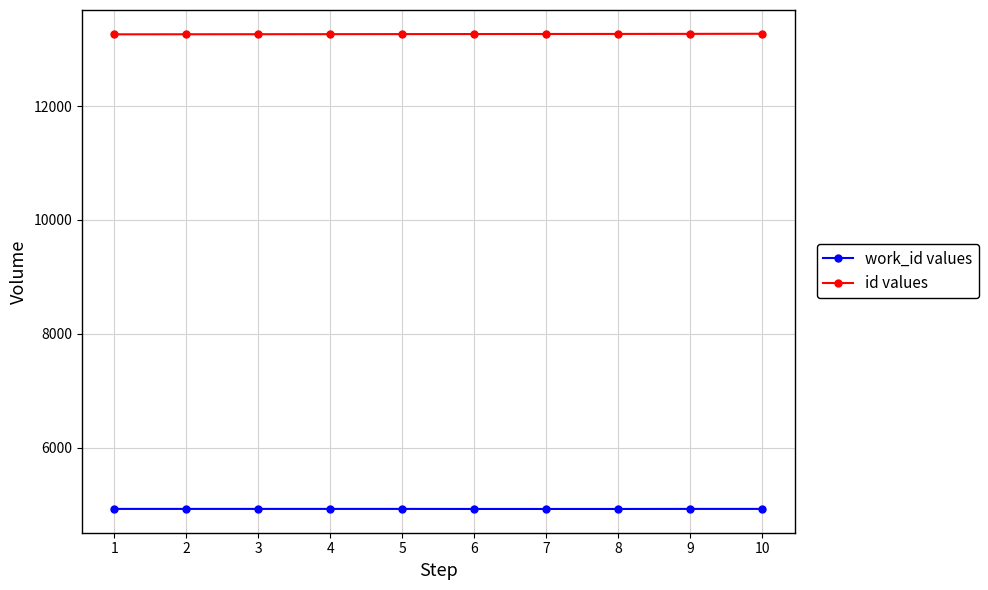

What is the maximum value shown in the chart?

13270